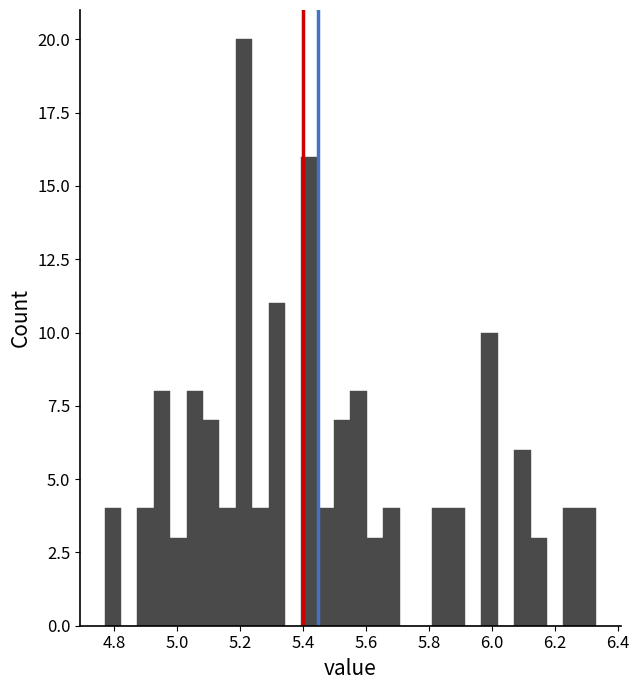

Read against the x-axis, roughly where is the centre of the tallest bar?

5.22